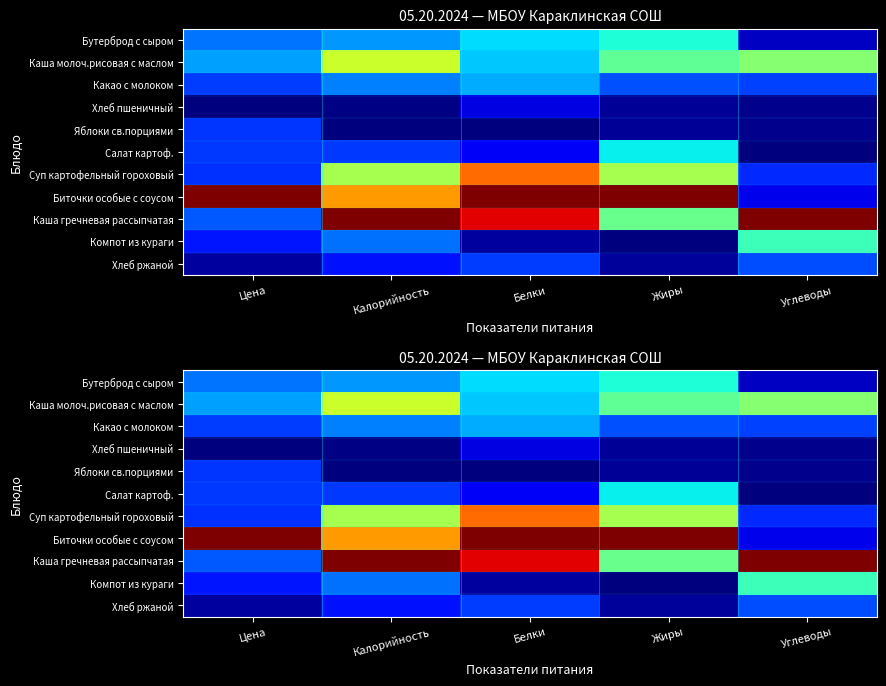

What is the difference between the maximum and minimum values in the Биточки особые с соусом series?

0.9